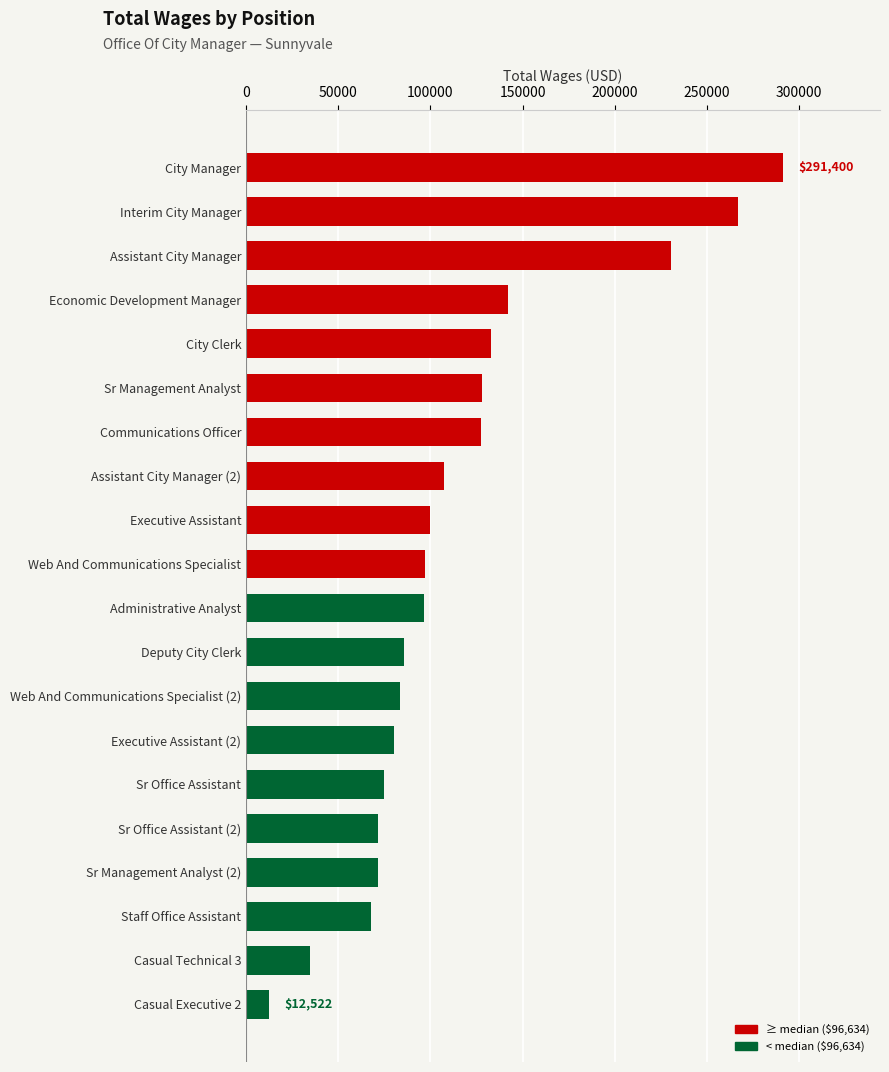

What is the change in value from Communications Officer to Economic Development Manager?

+14923